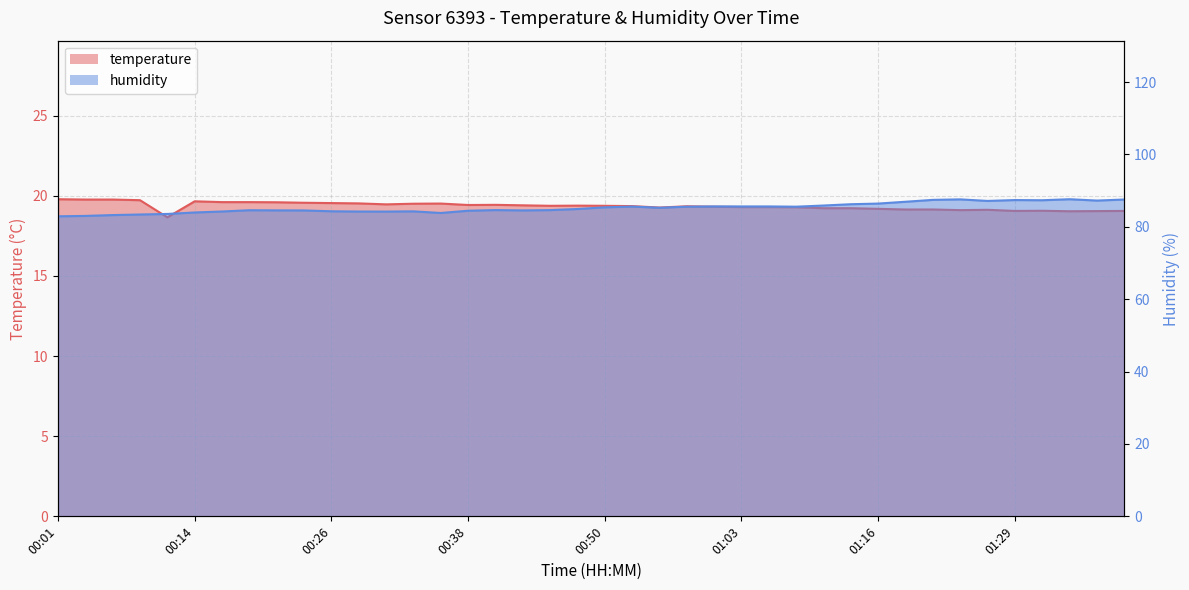

Reading left to right, extract all data points from this chart.

temperature: 00:01=19.8	00:04=19.8	00:06=19.8	00:09=19.7	00:11=18.7	00:14=19.7	00:16=19.6	00:18=19.6	00:21=19.6	00:23=19.6	00:26=19.6	00:28=19.5	00:31=19.5	00:33=19.5	00:36=19.5	00:38=19.4	00:41=19.4	00:43=19.4	00:46=19.4	00:48=19.4	00:50=19.4	00:53=19.4	00:55=19.3	00:58=19.4	01:00=19.3	01:03=19.3	01:05=19.3	01:08=19.3	01:10=19.2	01:13=19.2	01:16=19.2	01:18=19.1	01:21=19.1	01:23=19.1	01:26=19.1	01:29=19.1	01:31=19.1	01:34=19.0	01:36=19.1	01:38=19.1
humidity: 00:01=82.9	00:04=83.0	00:06=83.2	00:09=83.4	00:11=83.5	00:14=84.0	00:16=84.2	00:18=84.6	00:21=84.5	00:23=84.5	00:26=84.3	00:28=84.2	00:31=84.2	00:33=84.3	00:36=83.8	00:38=84.4	00:41=84.6	00:43=84.5	00:46=84.6	00:48=84.9	00:50=85.4	00:53=85.6	00:55=85.3	00:58=85.6	01:00=85.6	01:03=85.6	01:05=85.6	01:08=85.6	01:10=85.9	01:13=86.2	01:16=86.4	01:18=86.9	01:21=87.4	01:23=87.6	01:26=87.2	01:29=87.4	01:31=87.3	01:34=87.6	01:36=87.2	01:38=87.5